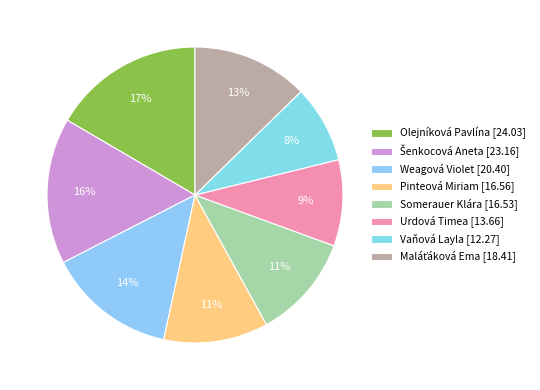

What percentage do Maláťáková Ema and Vaňová Layla together represent?

21.2%